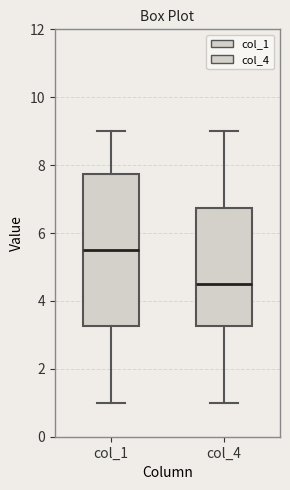

Where is the upper edge of the box for col_1 on the y-axis? The values are not printed on the chart, so give them approximately, as read against the axis.

7.8